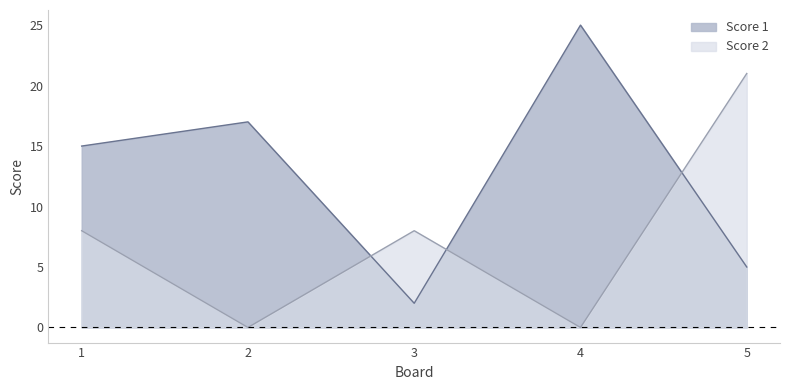

What is the spread (max minus min) of values at 3?

6